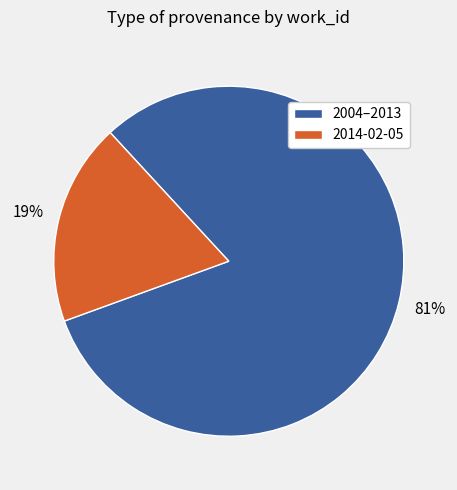

To the nearest percent, what is the average slice percentage?

50%